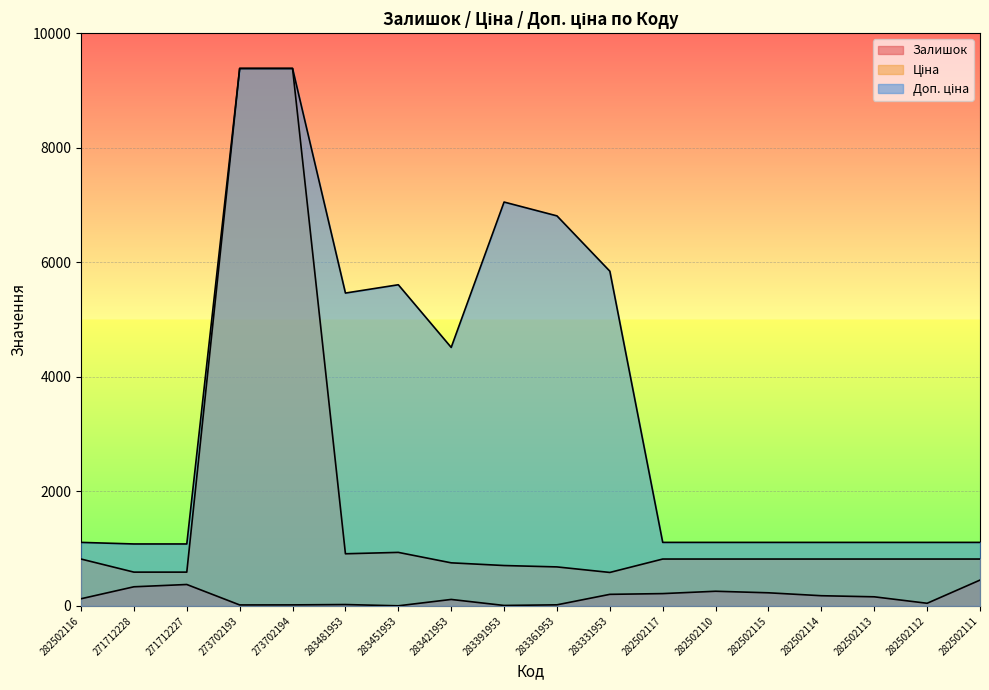

Reading right to left, list all the values displayed in this chart.

Залишок: 451.0	46.0	159.0	178.0	229.0	256.0	215.0	202.0	19.0	8.0	113.0	2.0	24.0	18.0	17.0	374.0	334.0	125.0
Ціна: 818.5	818.5	818.5	818.5	818.5	818.5	818.5	584.4	681.0	705.1	752.2	934.5	910.4	9384.0	9384.0	589.9	589.9	818.5
Доп. ціна: 1109.2	1109.2	1109.2	1109.2	1109.2	1109.2	1109.2	5843.9	6809.8	7051.3	4513.3	5607.2	5462.3	9384.0	9384.0	1081.7	1081.7	1109.2